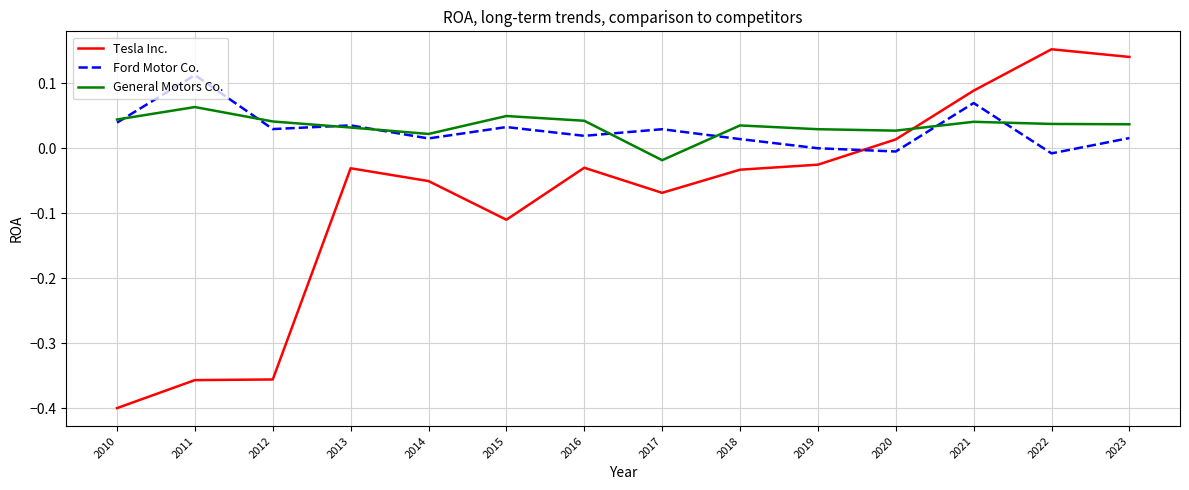

Which series has the largest total across all categories?

General Motors Co.